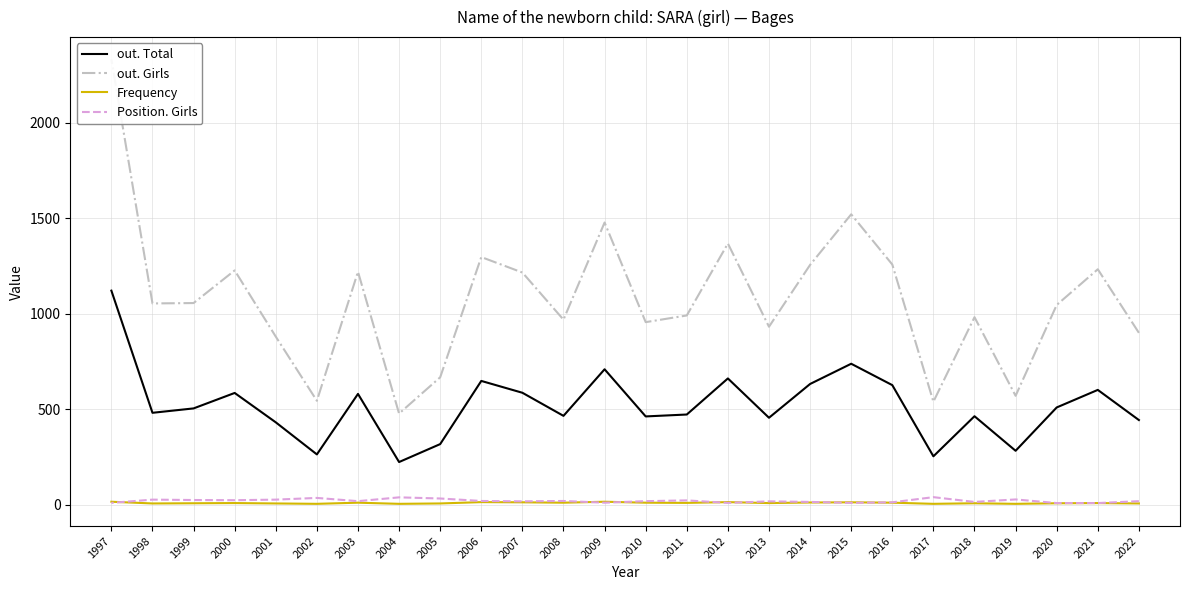

Rank the series by their maximum value, from highest to lowest.

out. Girls, out. Total, Position. Girls, Frequency